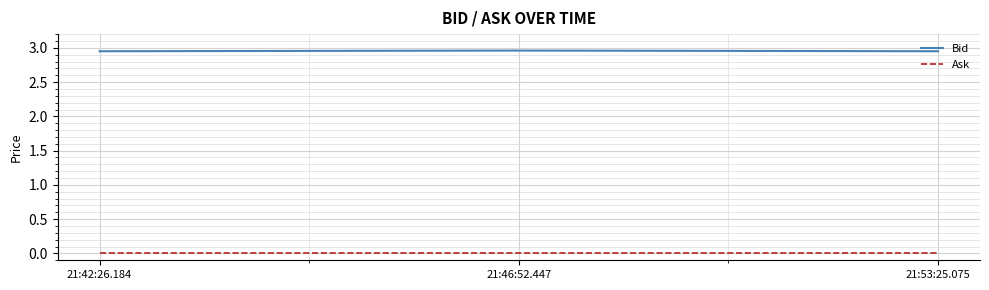

What position from the left is 21:42:26.184?

1